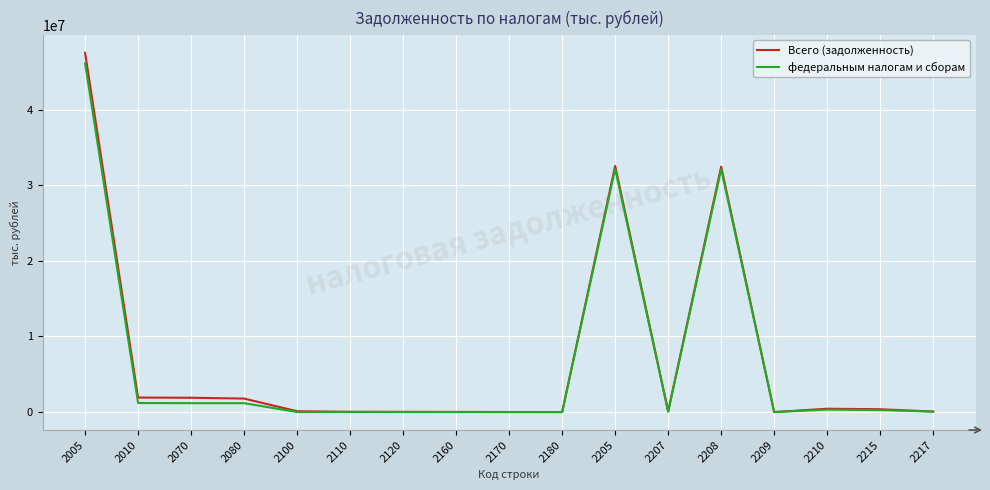

At which label does Всего (задолженность) first exceed 110880?

2005